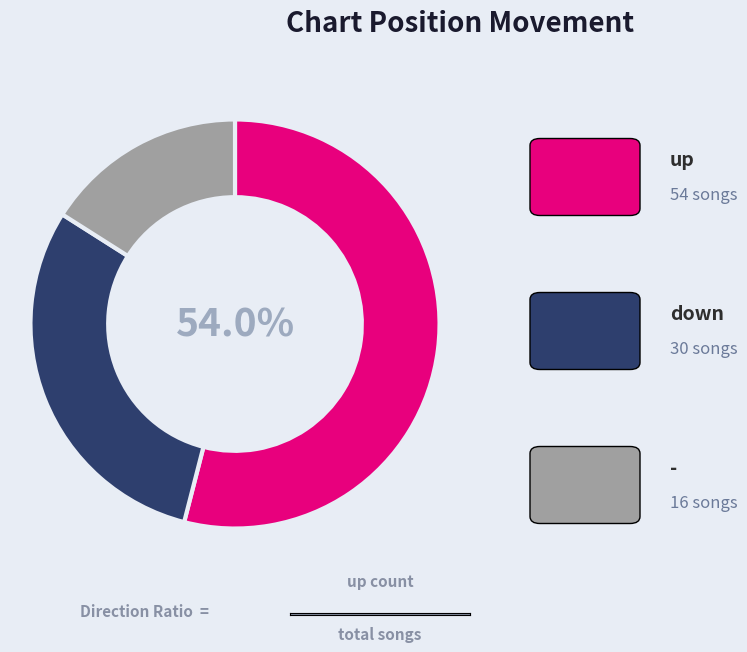

Does any single category account for the majority?

Yes